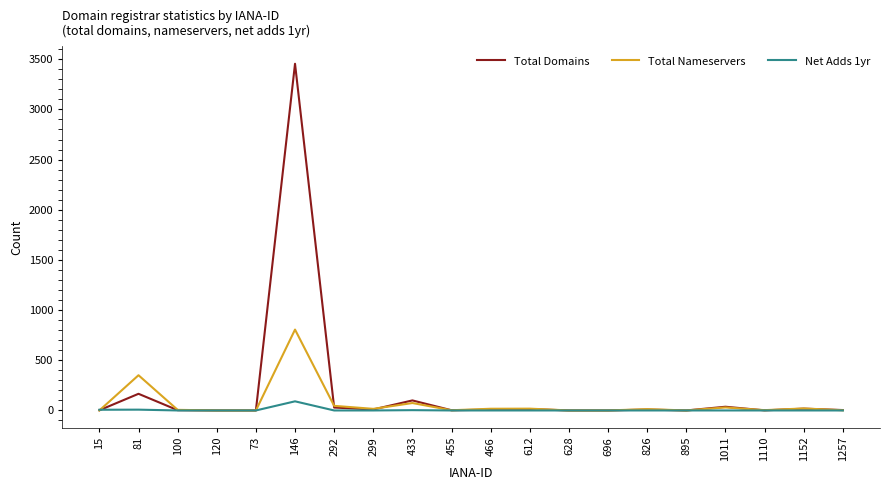

List the series in order of their peak value, lowest first.

Net Adds 1yr, Total Nameservers, Total Domains